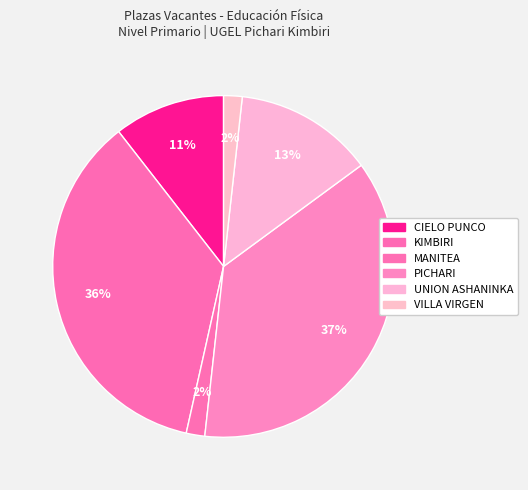

Count the number of slices in the pie.

6